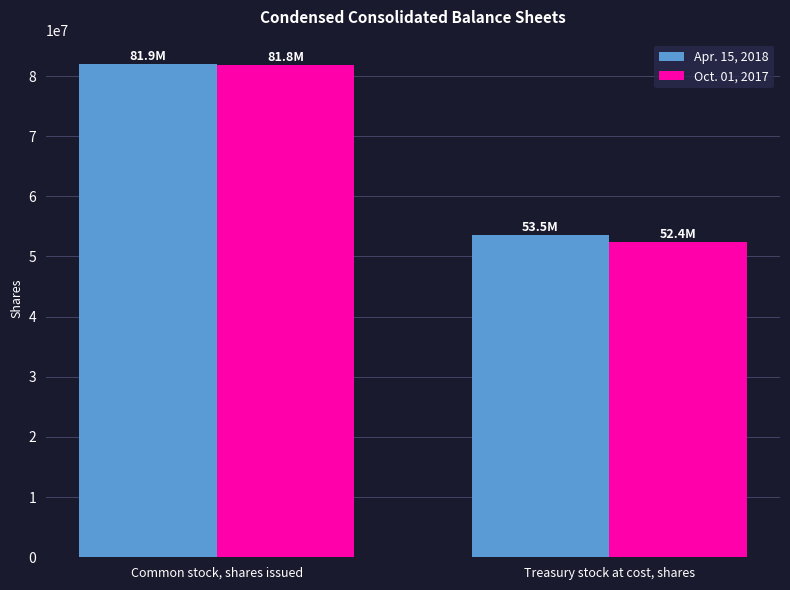

What is the label of the 2nd bar from the left?

Treasury stock at cost, shares